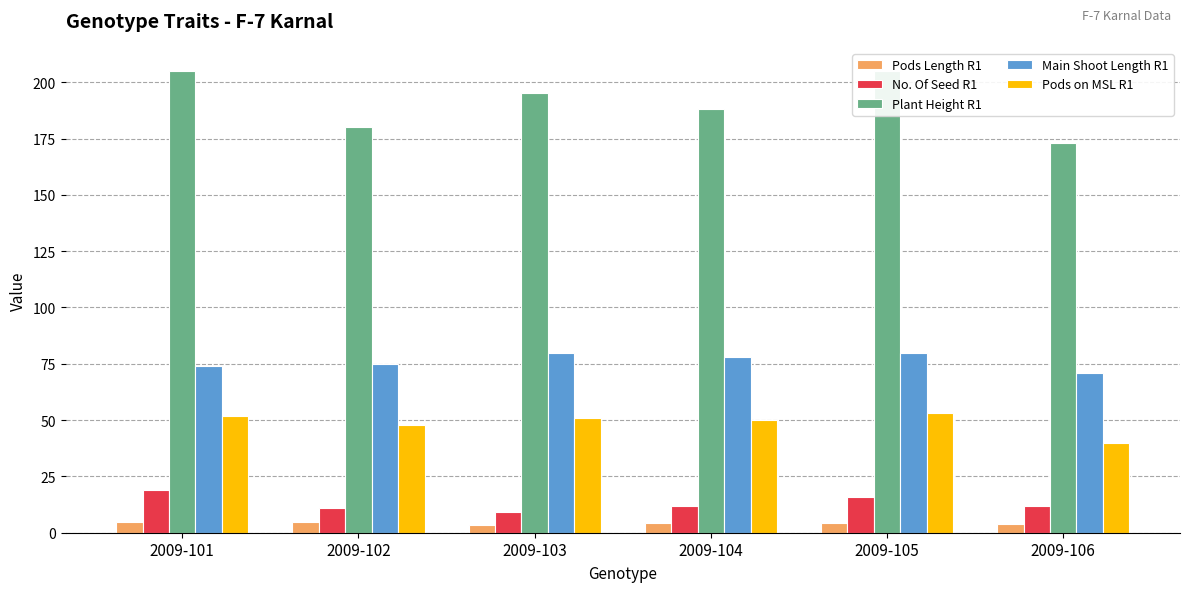

How many values in the Plant Height R1 series exceed 195?

2